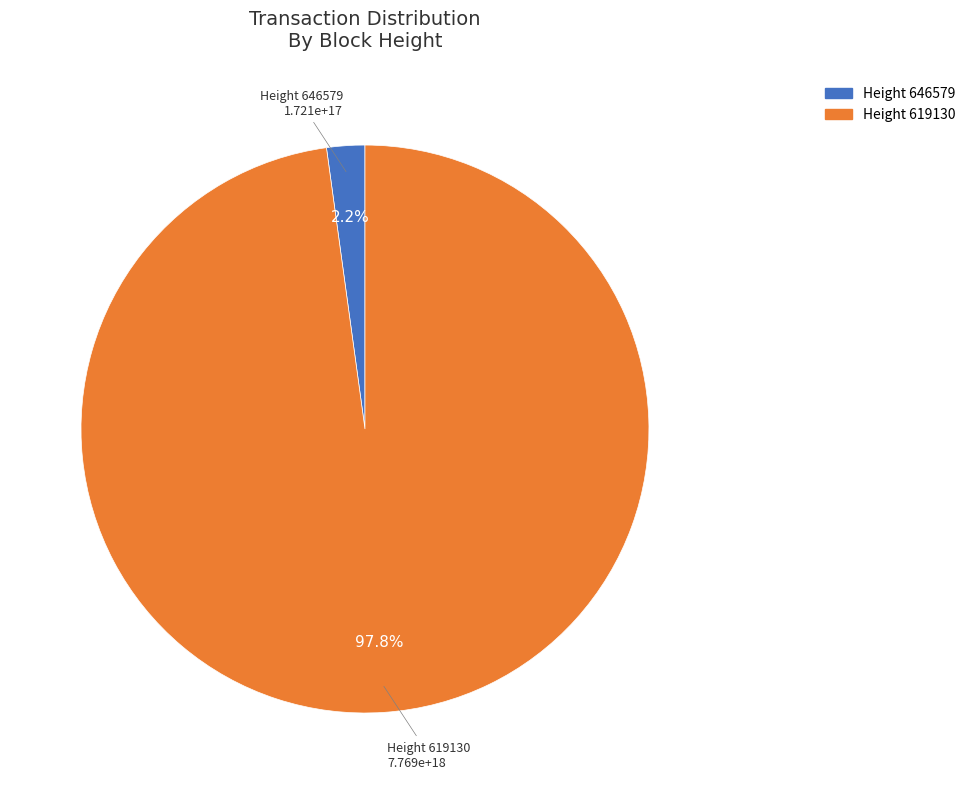

Does any single category account for the majority?

Yes